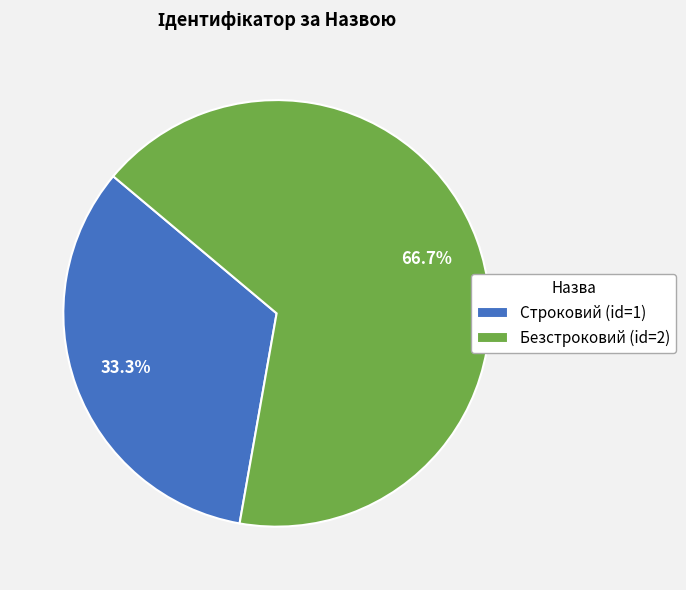

What percentage is the Безстроковий slice, to the nearest percent?

67%